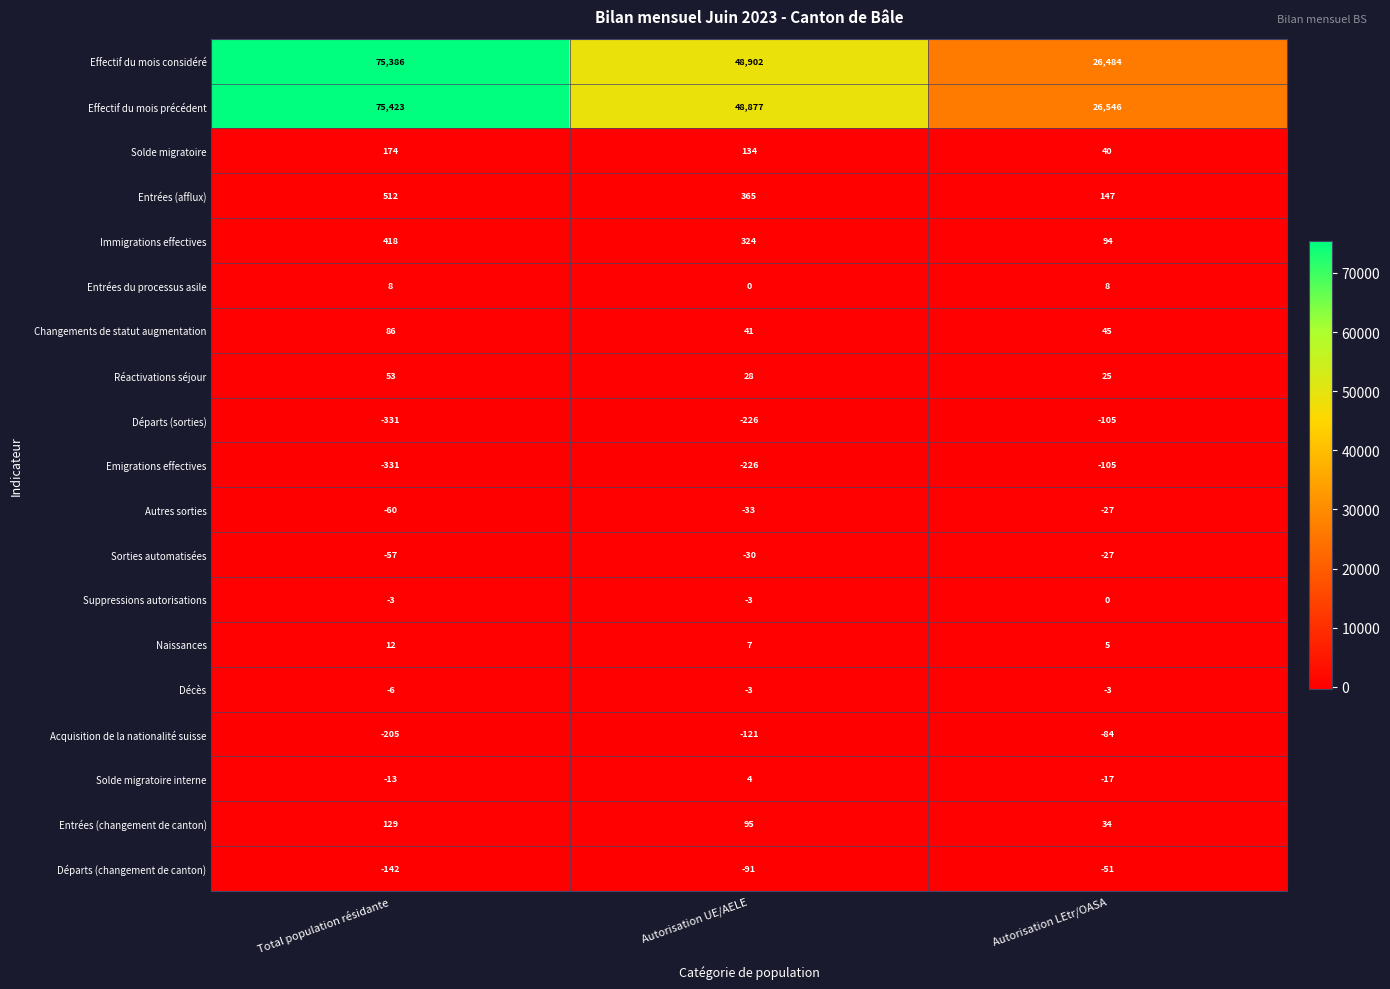

List the labels in order of Changements de statut augmentation value, largest first.

Total population résidante, Autorisation LEtr/OASA, Autorisation UE/AELE